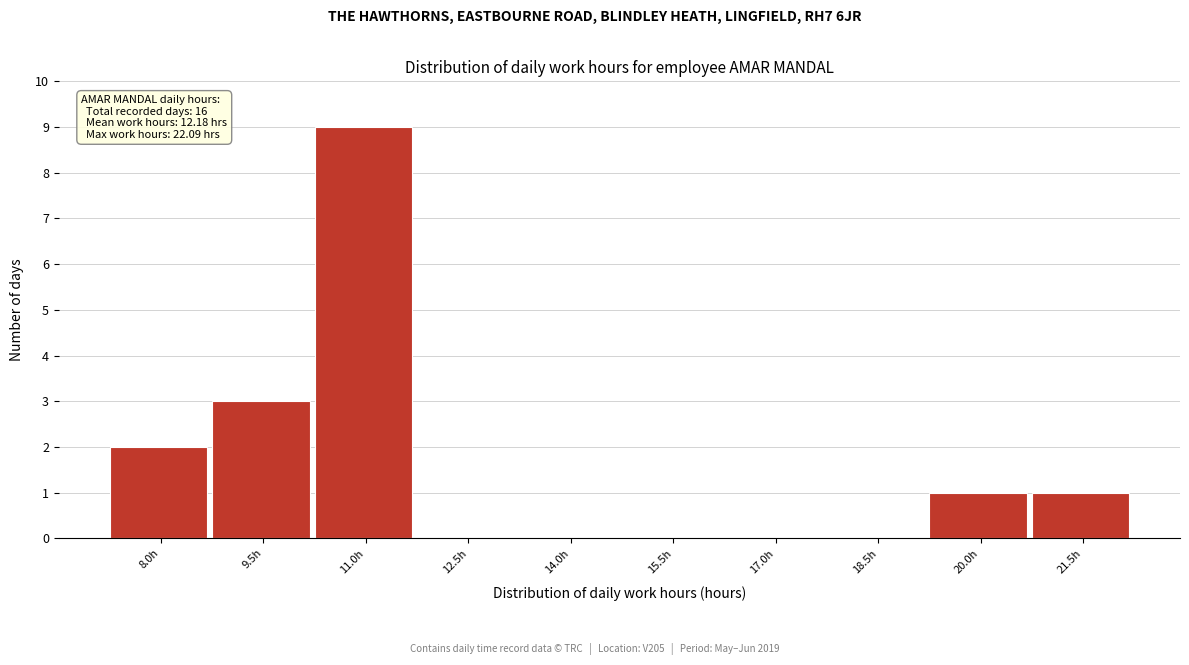

Where is the data nearest to the value 4?

9.5h